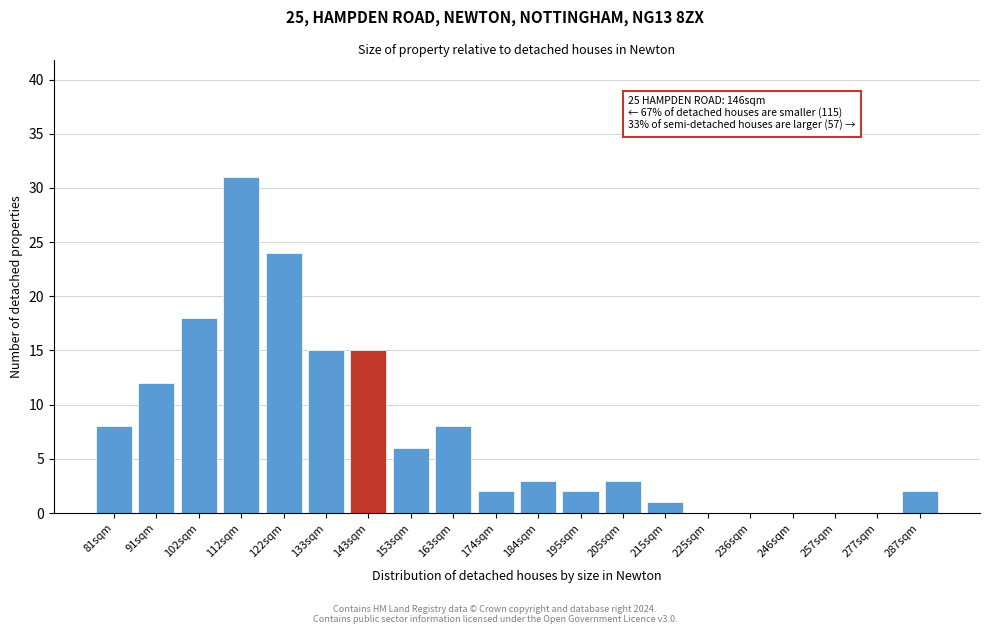

Reading right to left, transcribe all the data shown in this chart.

287sqm=2	277sqm=0	257sqm=0	246sqm=0	236sqm=0	225sqm=0	215sqm=1	205sqm=3	195sqm=2	184sqm=3	174sqm=2	163sqm=8	153sqm=6	143sqm=15	133sqm=15	122sqm=24	112sqm=31	102sqm=18	91sqm=12	81sqm=8